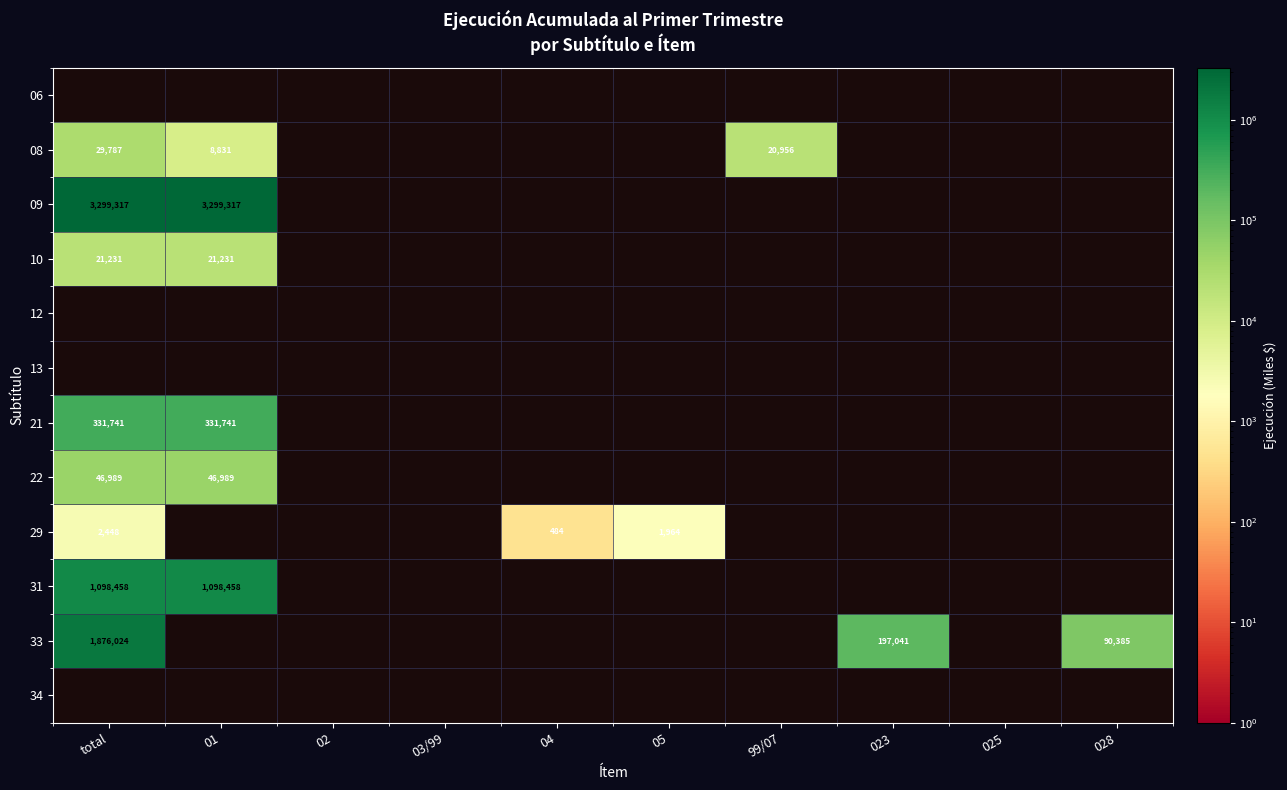

Is it true that 33 equals 149596 at 028?

False